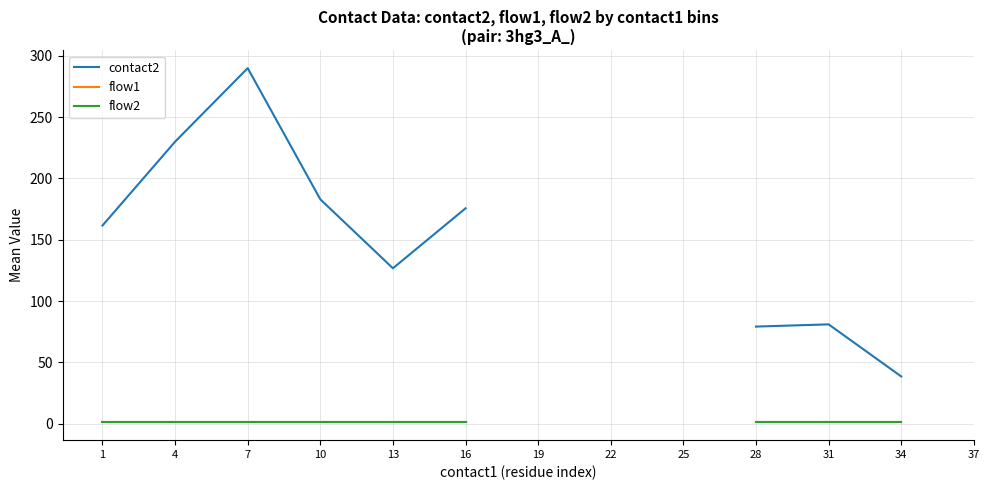

What is the difference between the highest and lowest values at 7?

289.0